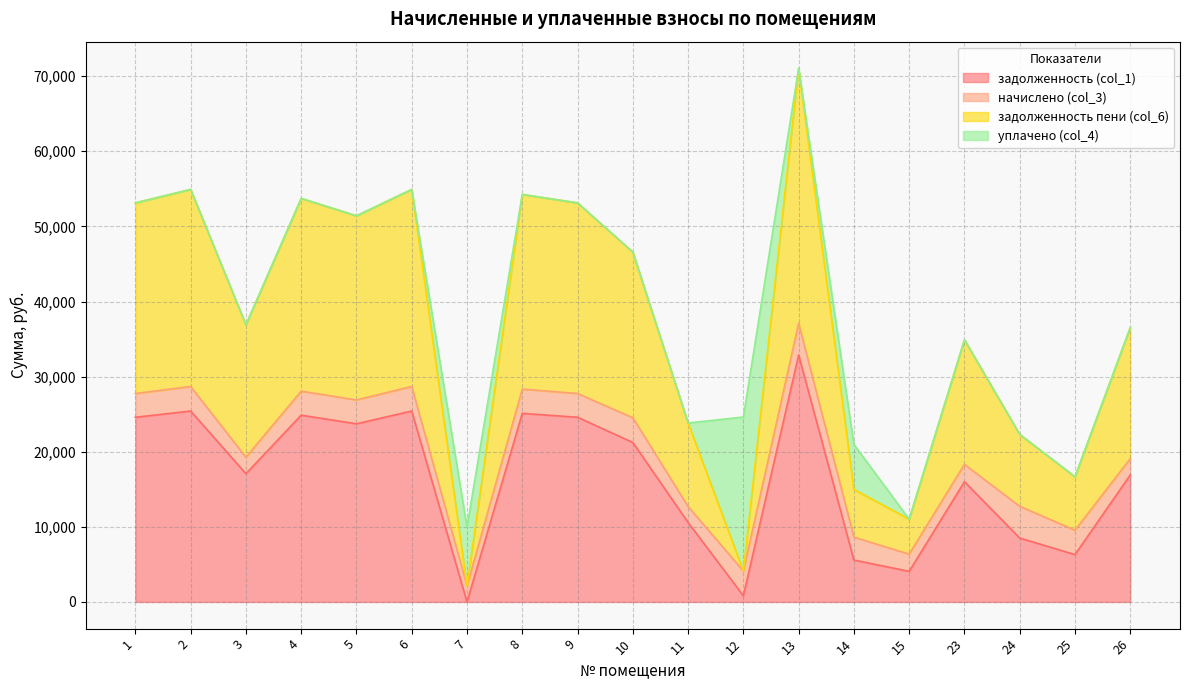

What is the maximum value for задолженность (col_1)?

32879.8